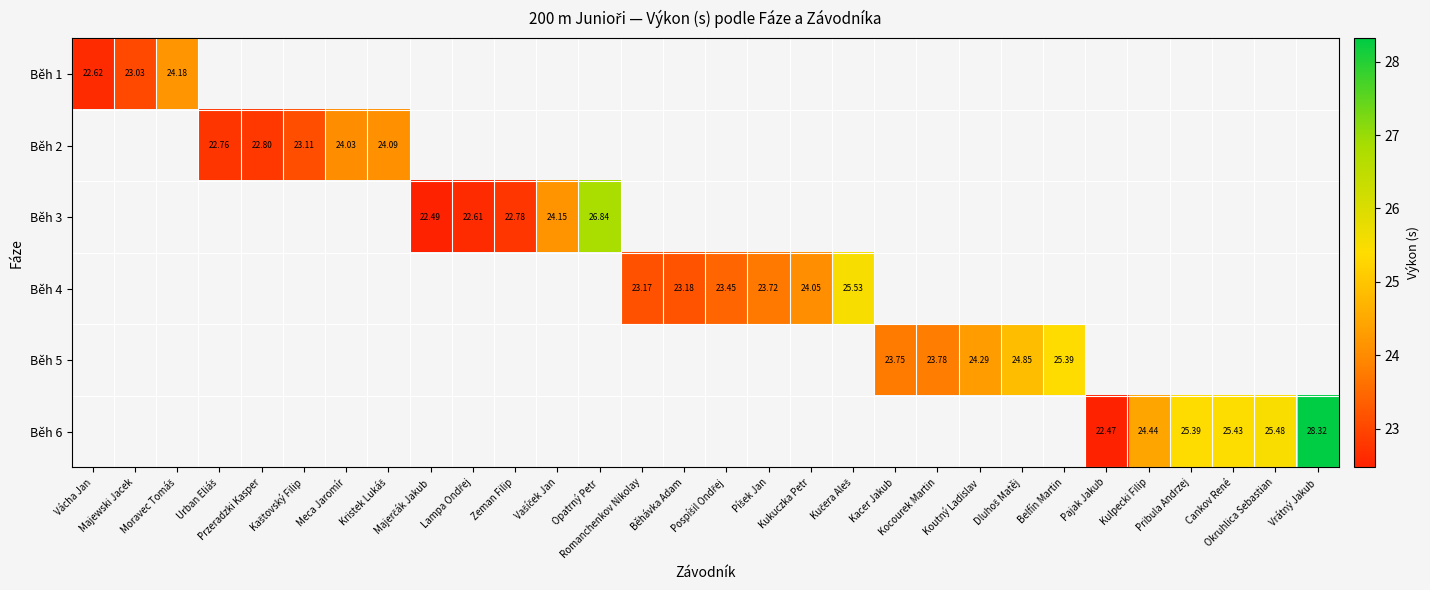

List the labels in order of Běh 6 value, largest first.

Vrátný Jakub, Okruhlica Sebastian, Cankov René, Pribula Andrzej, Kulpecki Filip, Vácha Jan, Majewski Jacek, Moravec Tomáš, Urban Eliáš, Przeradzki Kasper, Kaštovský Filip, Meca Jaromír, Kristek Lukáš, Majerčák Jakub, Lampa Ondřej, Zeman Filip, Vašíček Jan, Opatrný Petr, Romanchenkov Nikolay, Běhávka Adam, Pospíšil Ondřej, Píšek Jan, Kukuczka Petr, Kučera Aleš, Kacer Jakub, Kocourek Martin, Koutný Ladislav, Dluhoš Matěj, Belfín Martin, Pajak Jakub